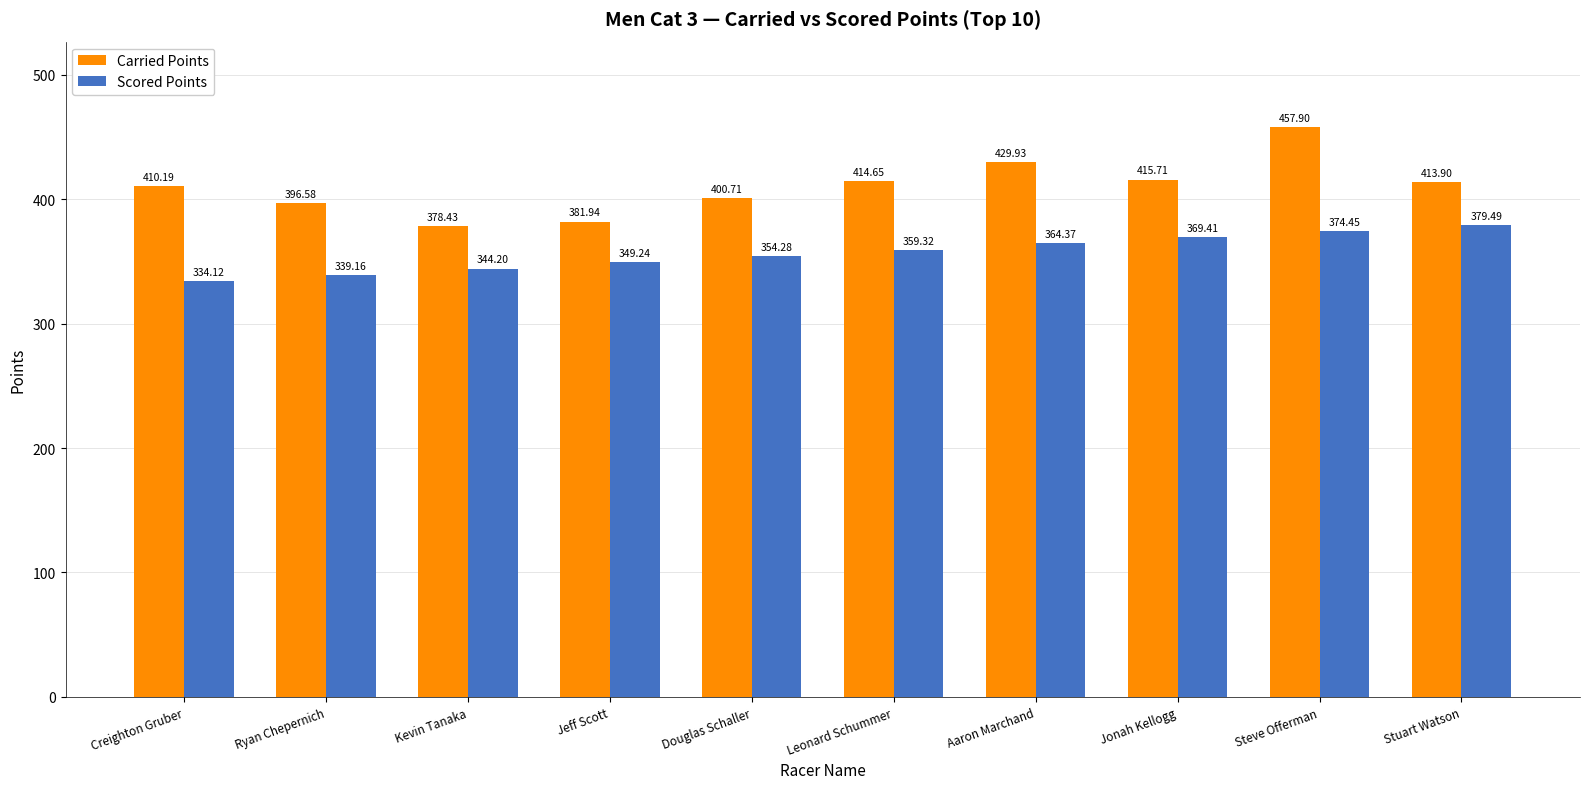

What is the sum of all Scored Points values?

3568.0